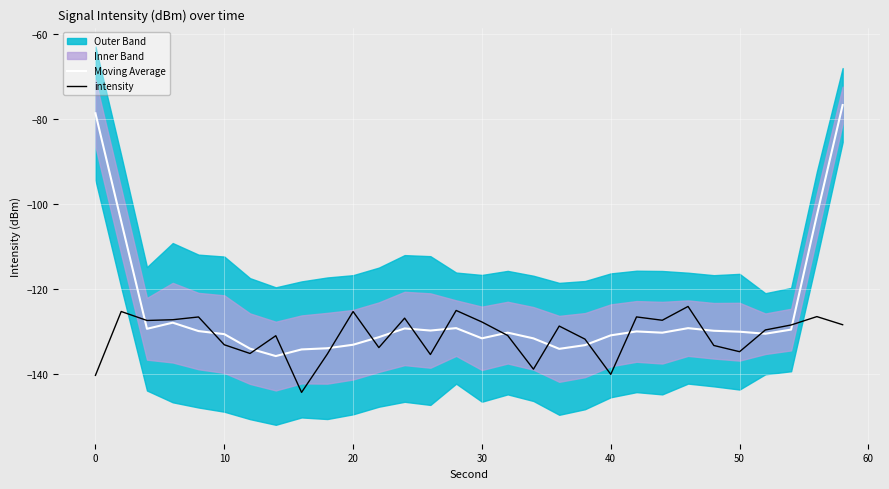

What is the sum of all Moving Average values?

-3769.3